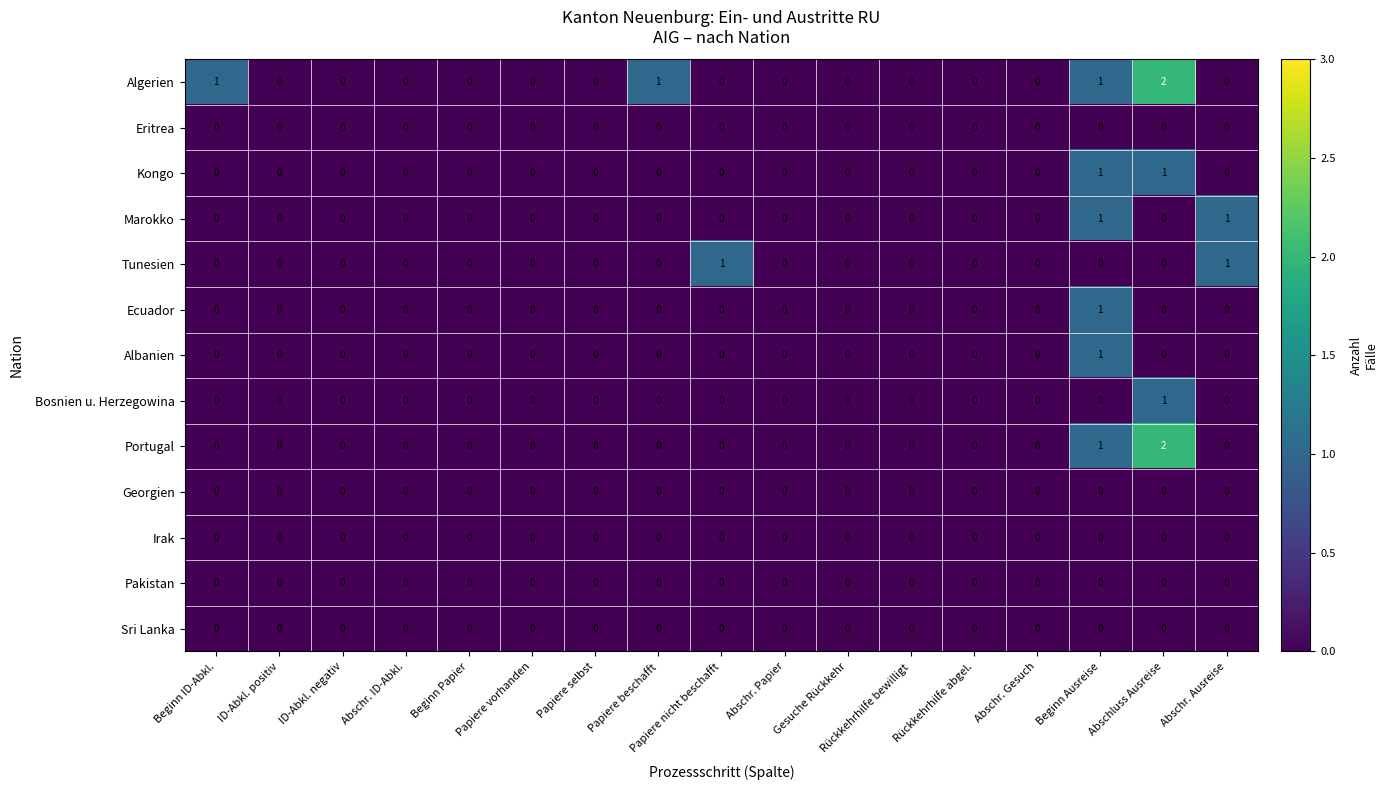

True or false: Portugal has a value of 0 at Abschr. Papier.

True